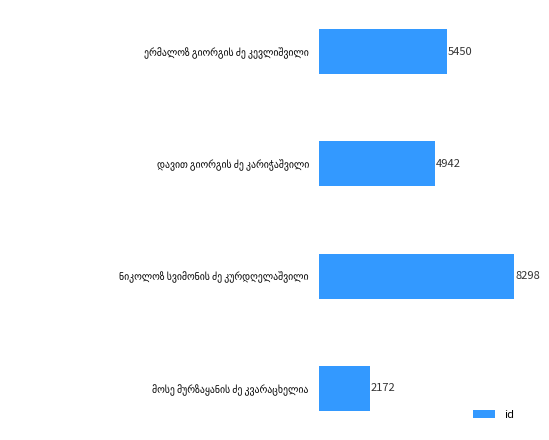

How many data points does each series have?

4